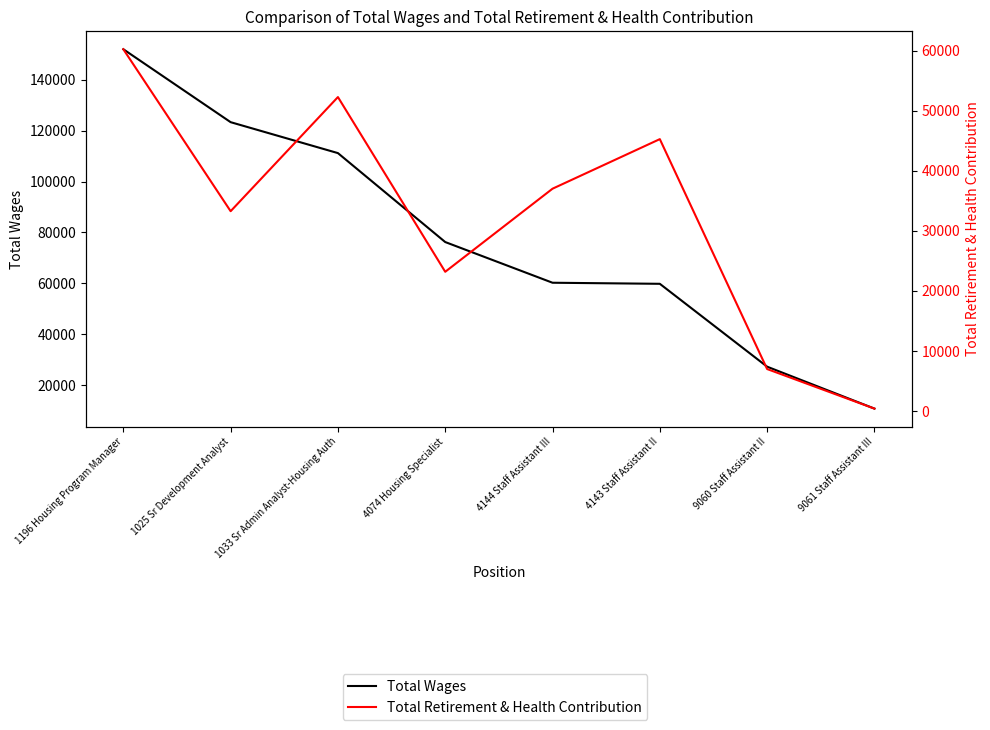

What is the approximate value of Total Retirement & Health Contribution at 4074 Housing Specialist, to the nearest 100?

23200